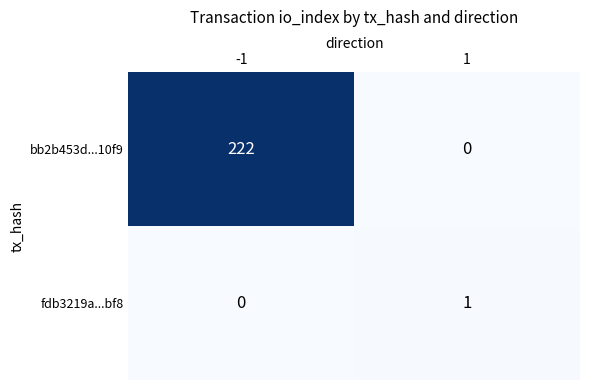

Reading left to right, what are all the values shown in this chart?

bb2b453d...10f9: -1=222	1=0
fdb3219a...bf8: -1=0	1=1